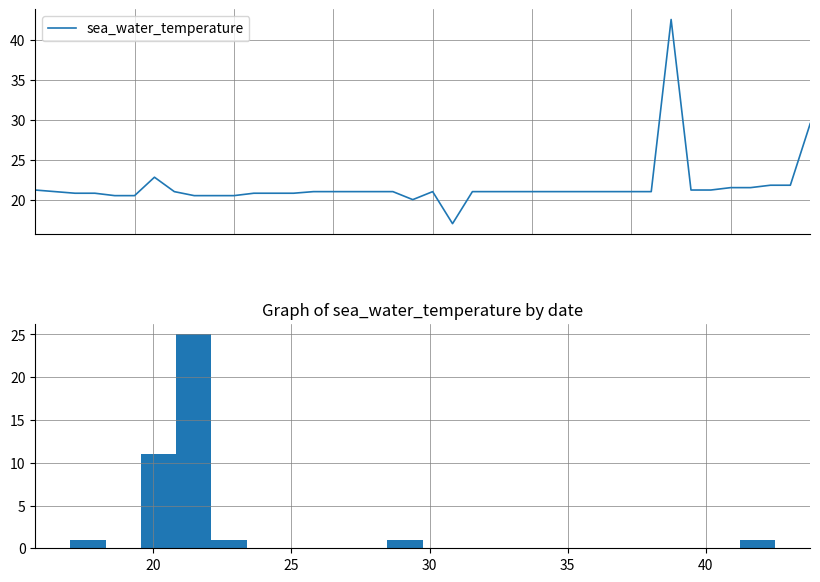

At which category does the chart reach its peak across all series?

32